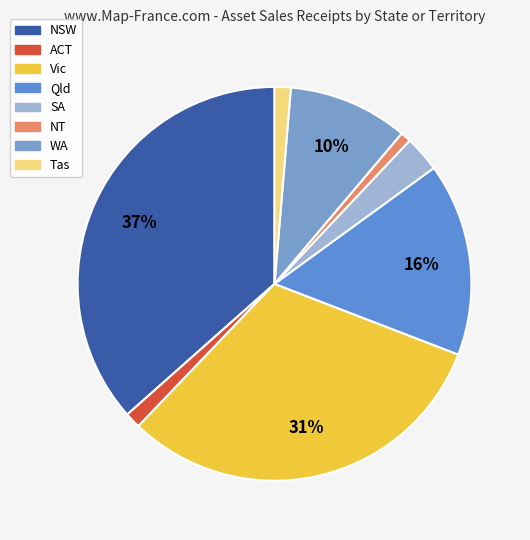

What percentage is the Tas slice, to the nearest percent?

1%